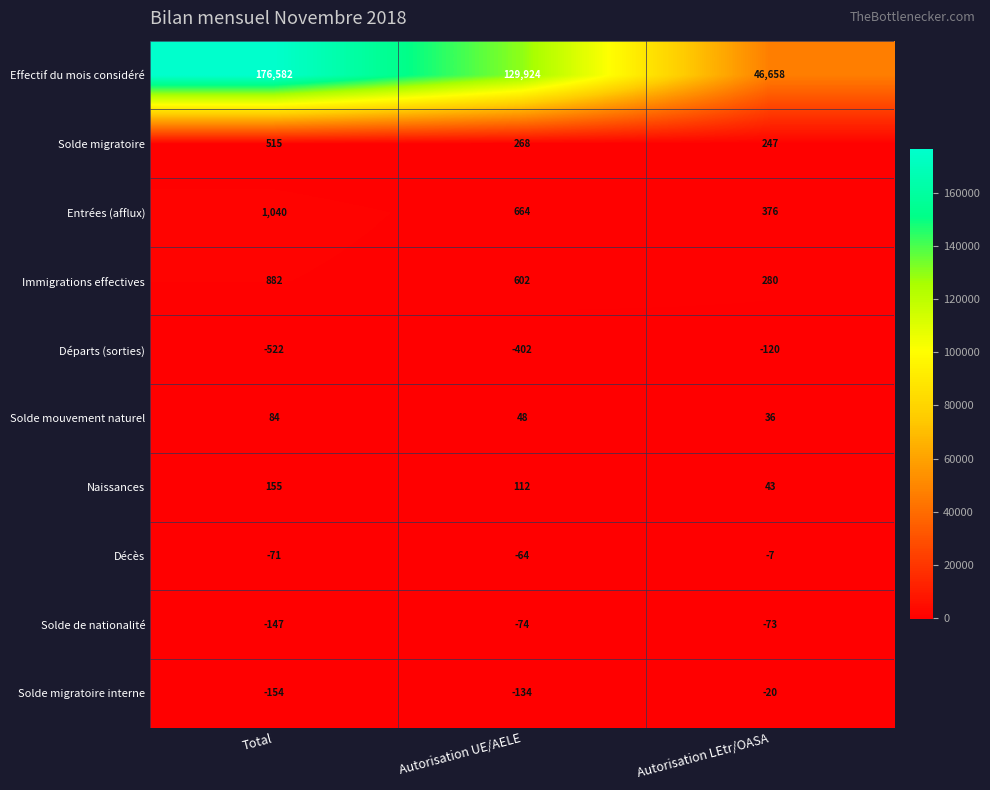

What is the spread (max minus min) of values at Total?

177104